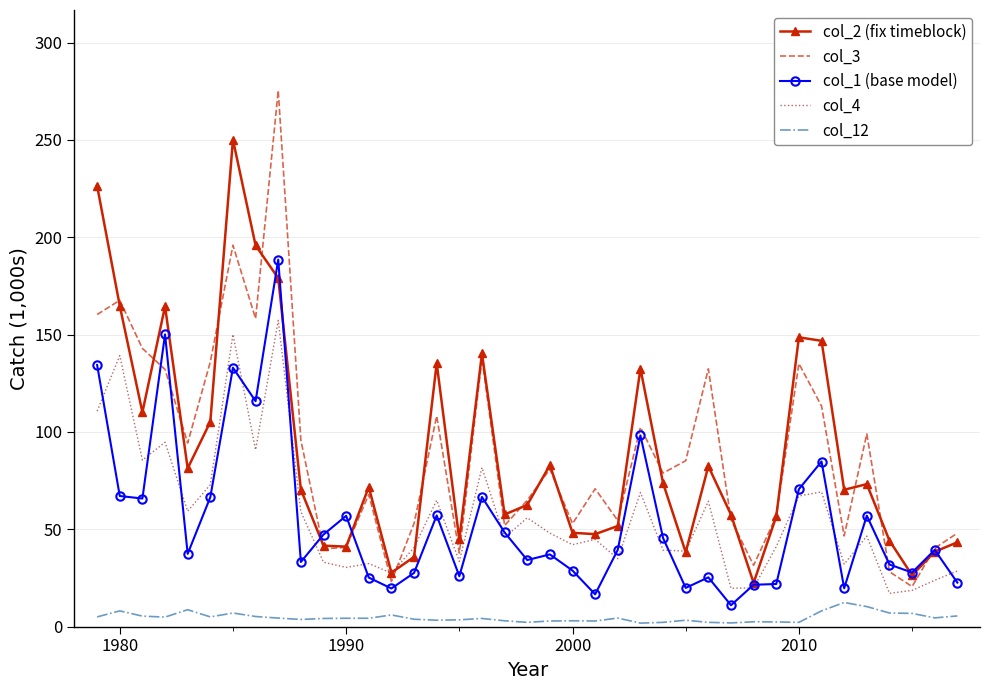

Rank the series by their maximum value, from lowest to highest.

col_12, col_4, col_1 (base model), col_2 (fix timeblock), col_3